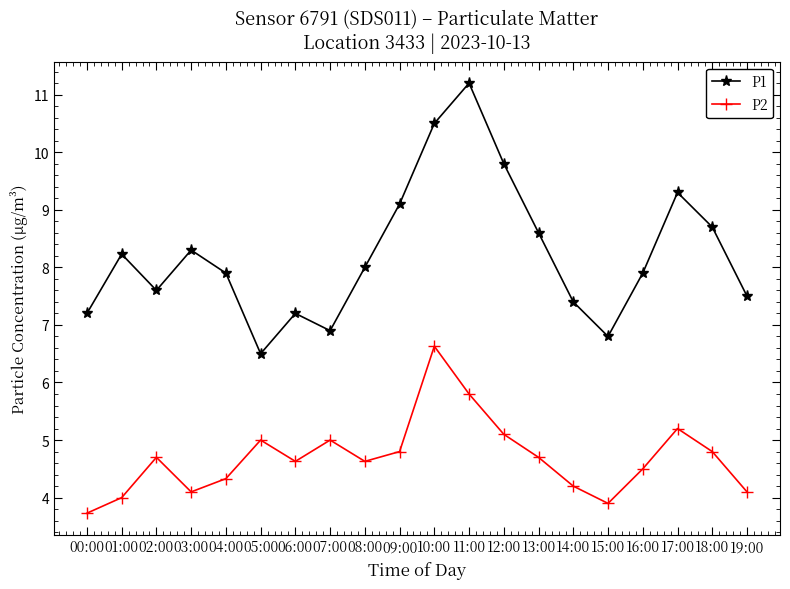

What value does the P2 series have at 07:00?

5.0